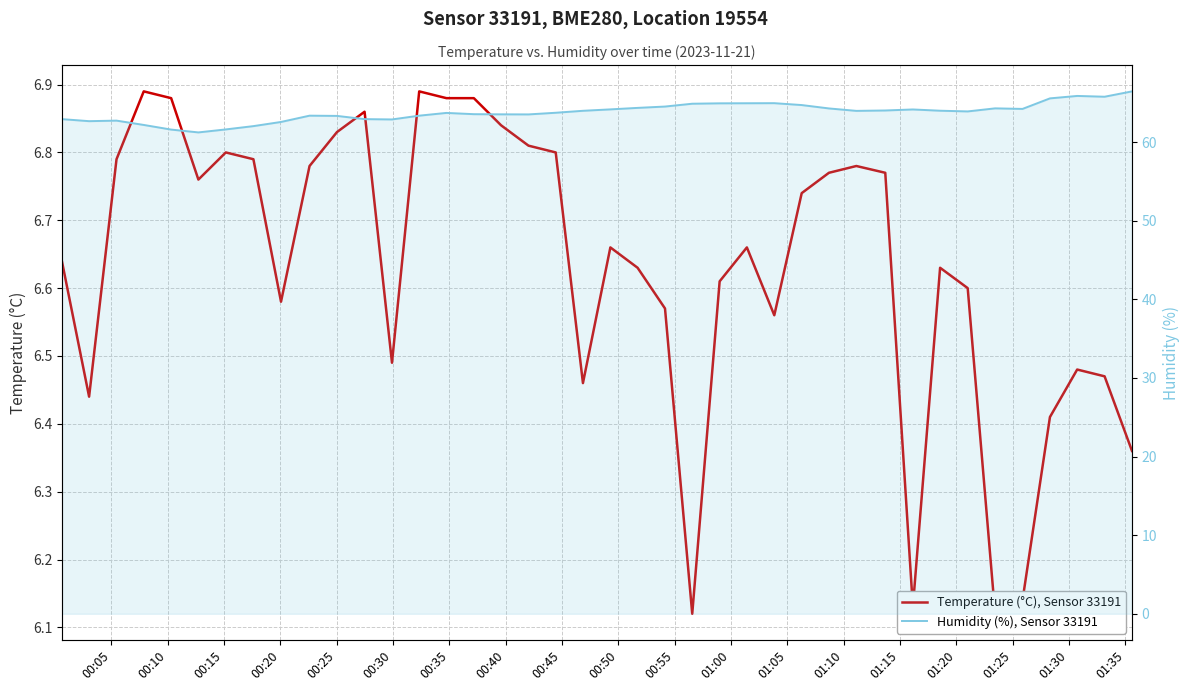

What is the sum of all Humidity (%), Sensor 33191 values?

2551.7